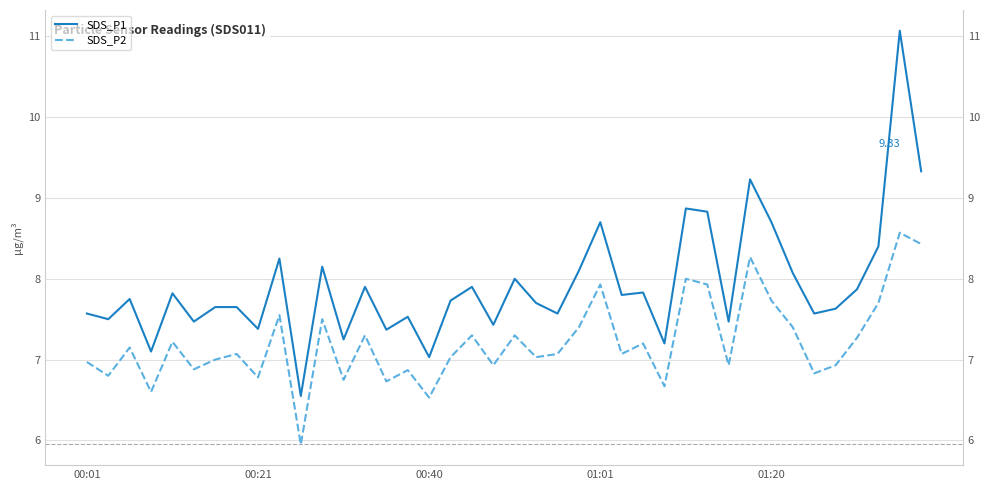

Rank the series by their maximum value, from lowest to highest.

SDS_P2, SDS_P1